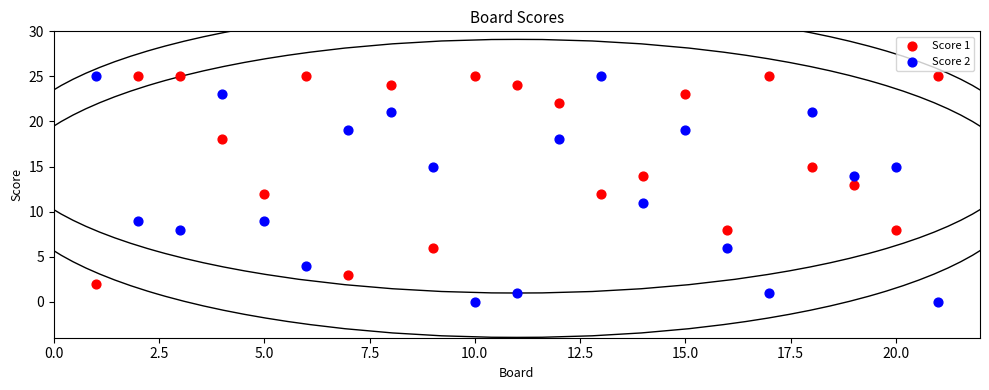

Which series has the largest Y range (max minus min)?

Score 2